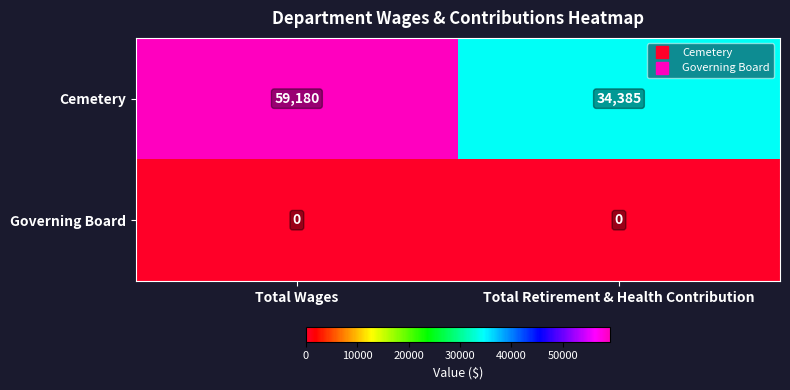

What is the difference between the Cemetery values at Total Wages and Total Retirement & Health Contribution?

24795